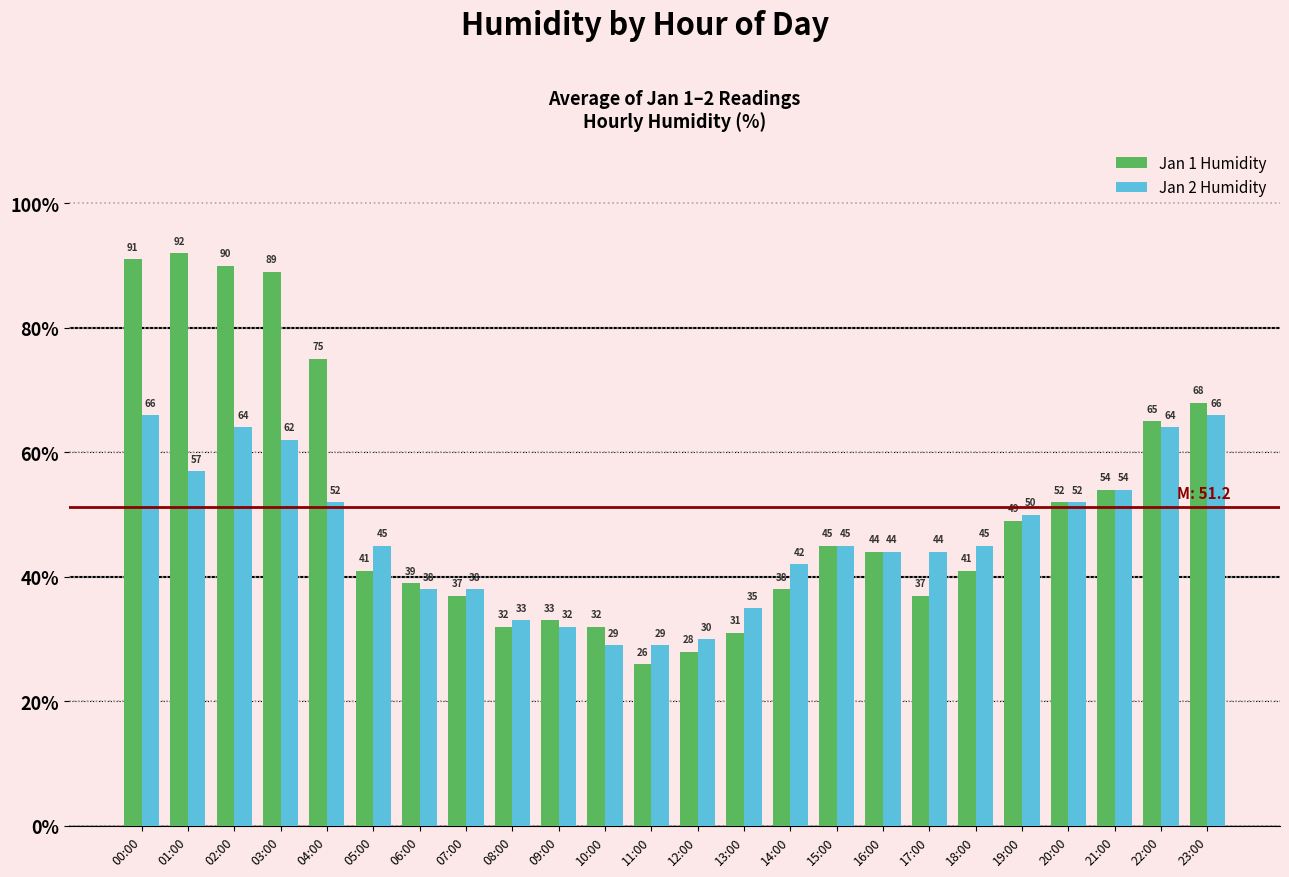

What is the average value of the Jan 1 Humidity series?

51